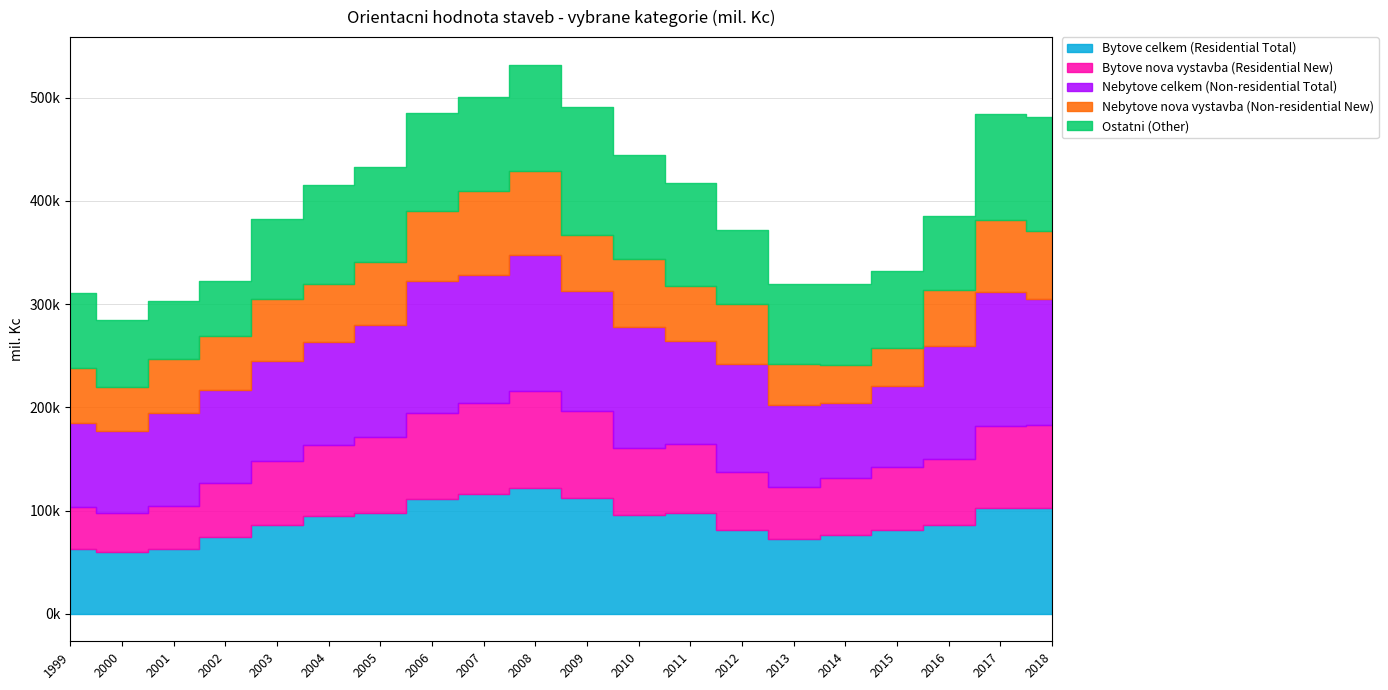

At which category is the sum across all series the highest?

2008